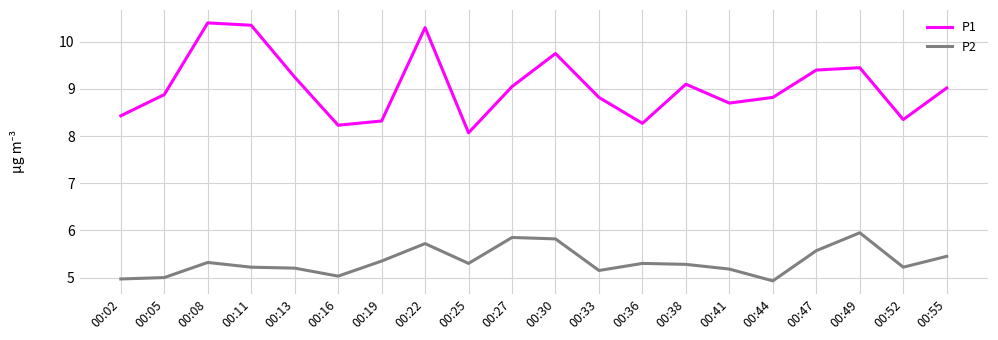

Which label corresponds to the largest value in the chart?

00:08